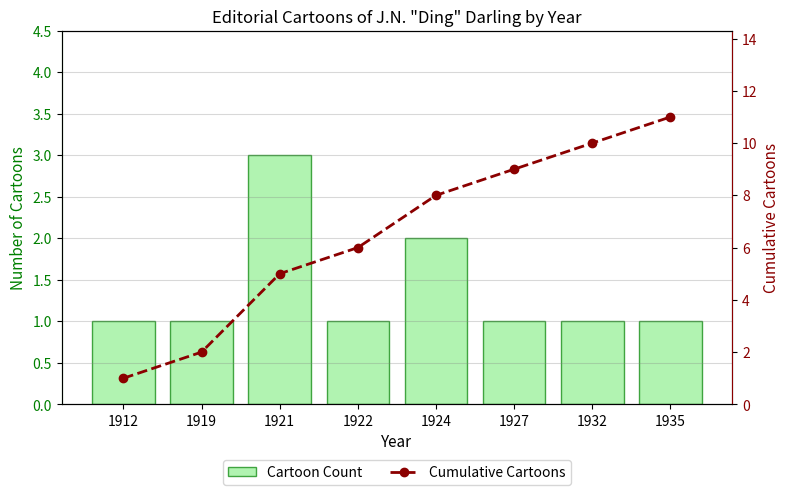

How many series are shown in this chart?

2